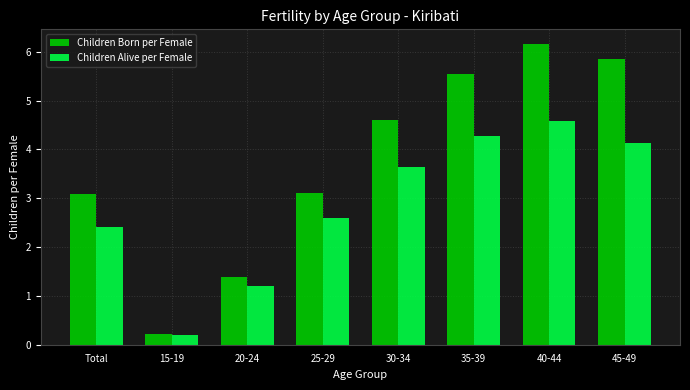

What is the smallest value displayed?

0.2